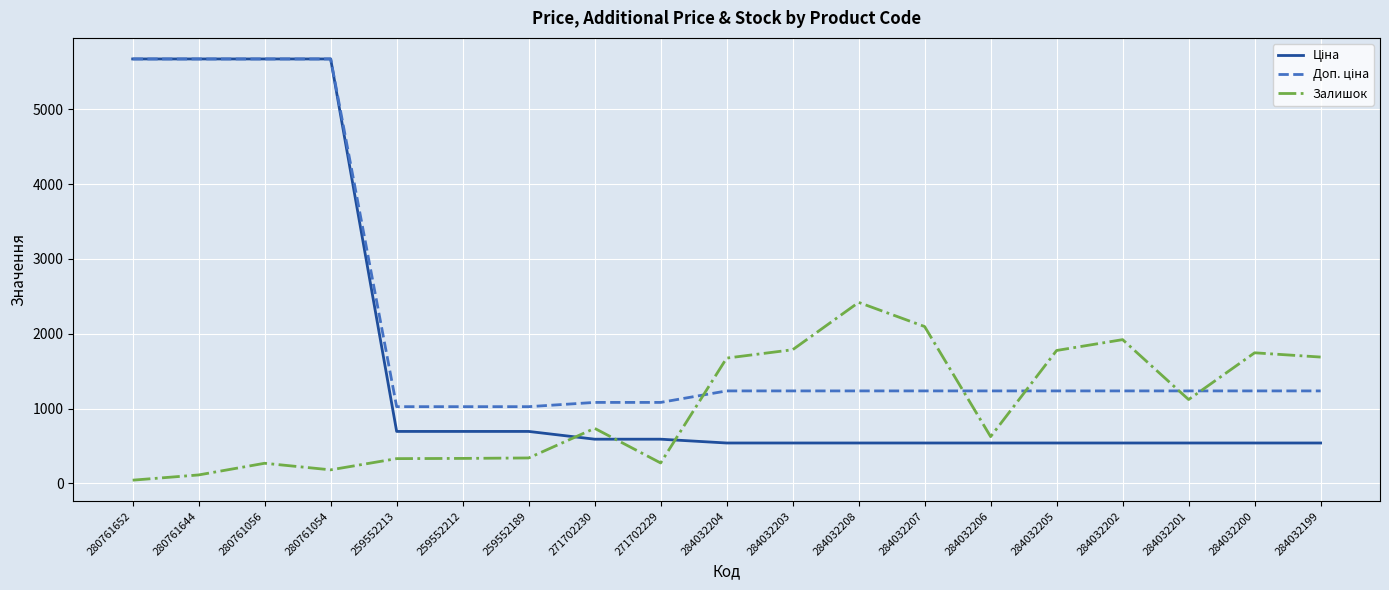

What is the greatest value displayed?

5673.8